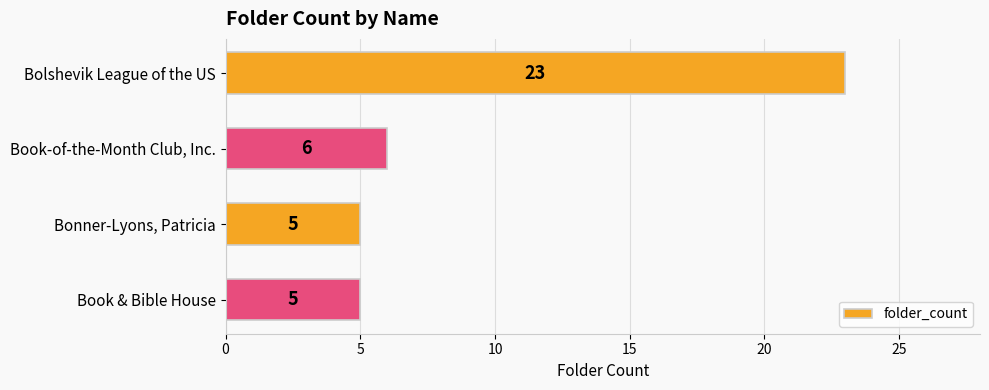

Reading top to bottom, extract all data points from this chart.

Bolshevik League of the US=23	Book-of-the-Month Club, Inc.=6	Bonner-Lyons, Patricia=5	Book & Bible House=5